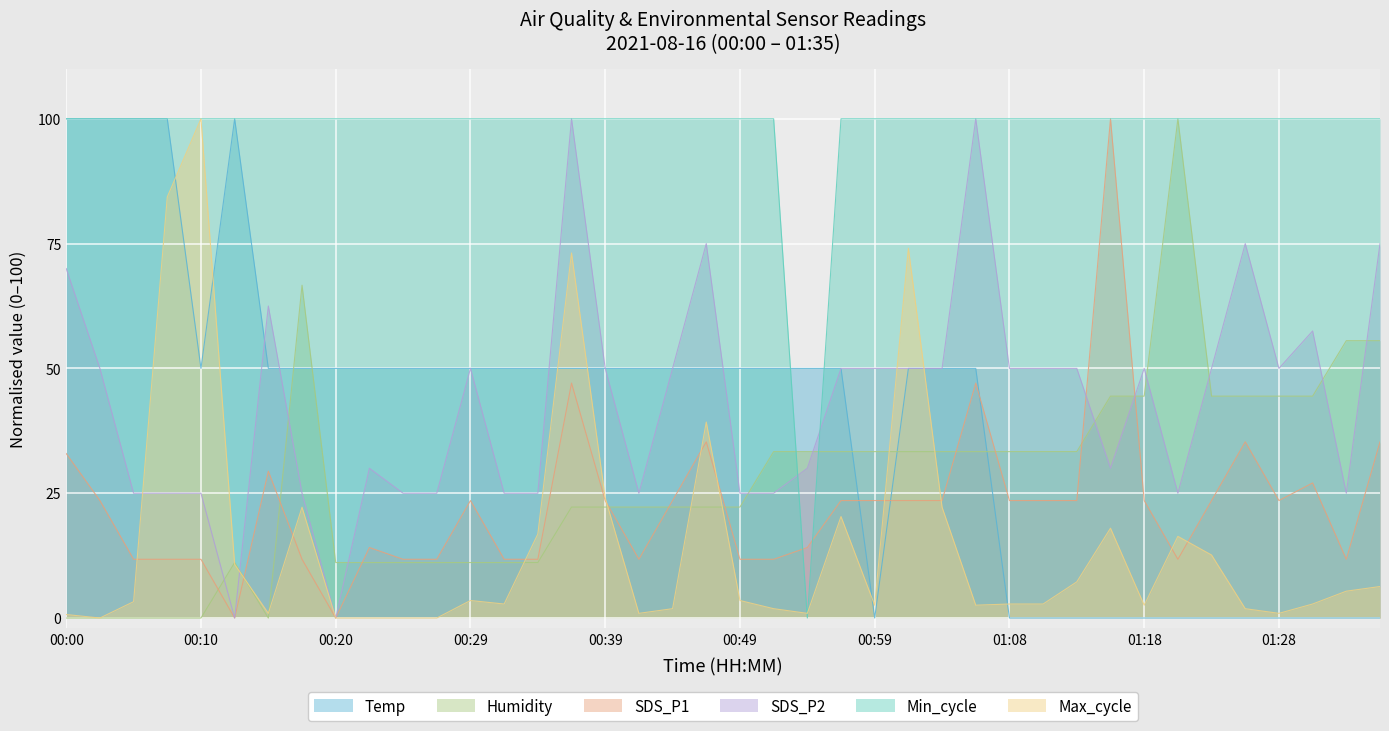

How many lines are shown in the chart?

6